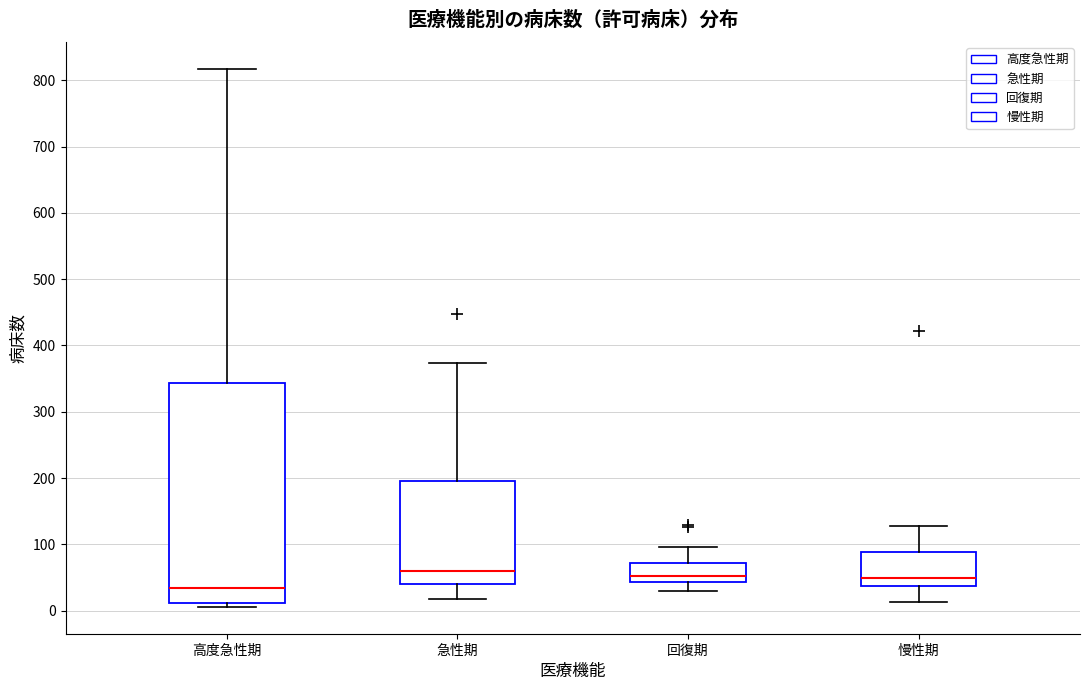

Reading left to right, transcribe this box plot: for each box, give where its median line is, the range the box spans, and where its two whiskers end, as read against the y-axis. The values are not printed on the chart, so give them approximately, as read against the axis.

高度急性期: median 30, box 10 to 340, whiskers 10 (just below the box's lower edge) to 820
急性期: median 60, box 40 to 200, whiskers 20 to 370
回復期: median 50, box 40 to 70, whiskers 30 to 100
慢性期: median 50, box 40 to 90, whiskers 10 to 130